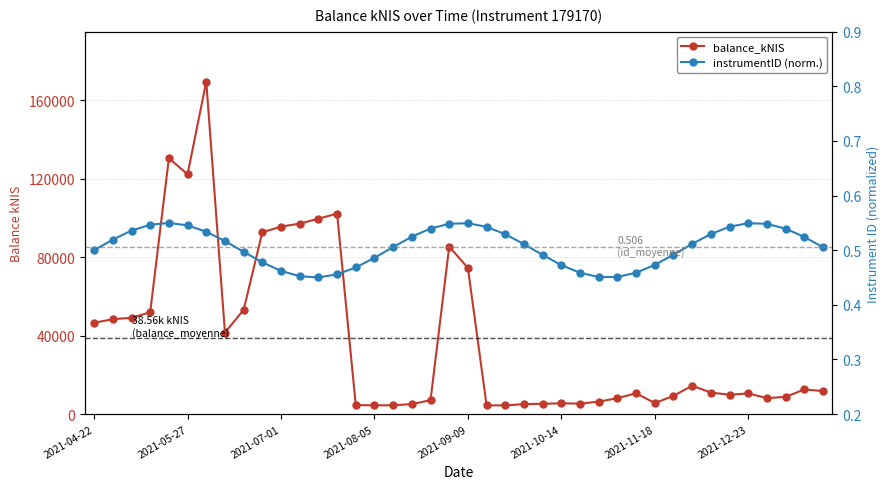

The balance_kNIS series shows 7877.1 at 22. True or false?

False